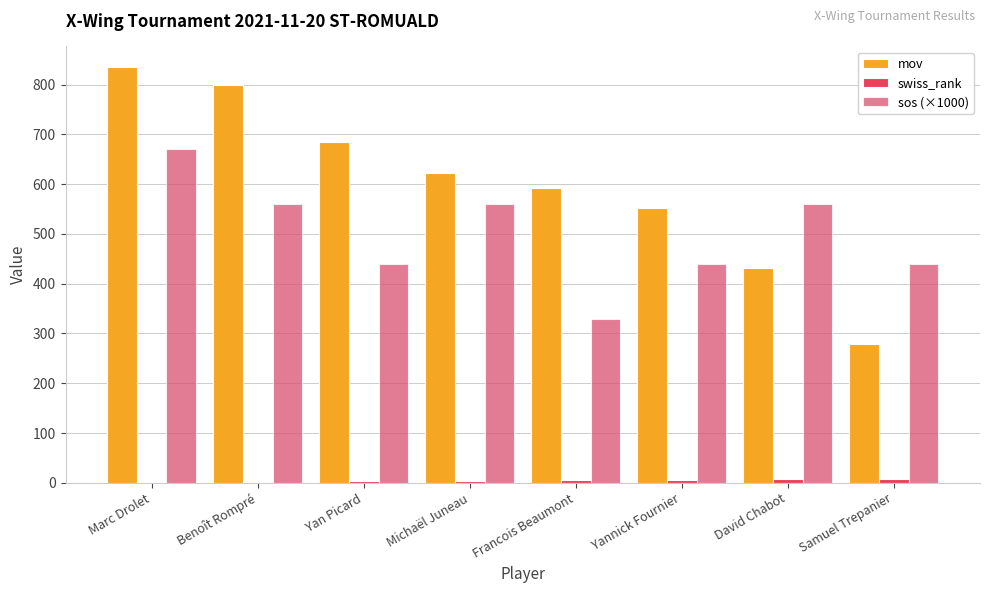

Does the chart contain stacked bars?

No